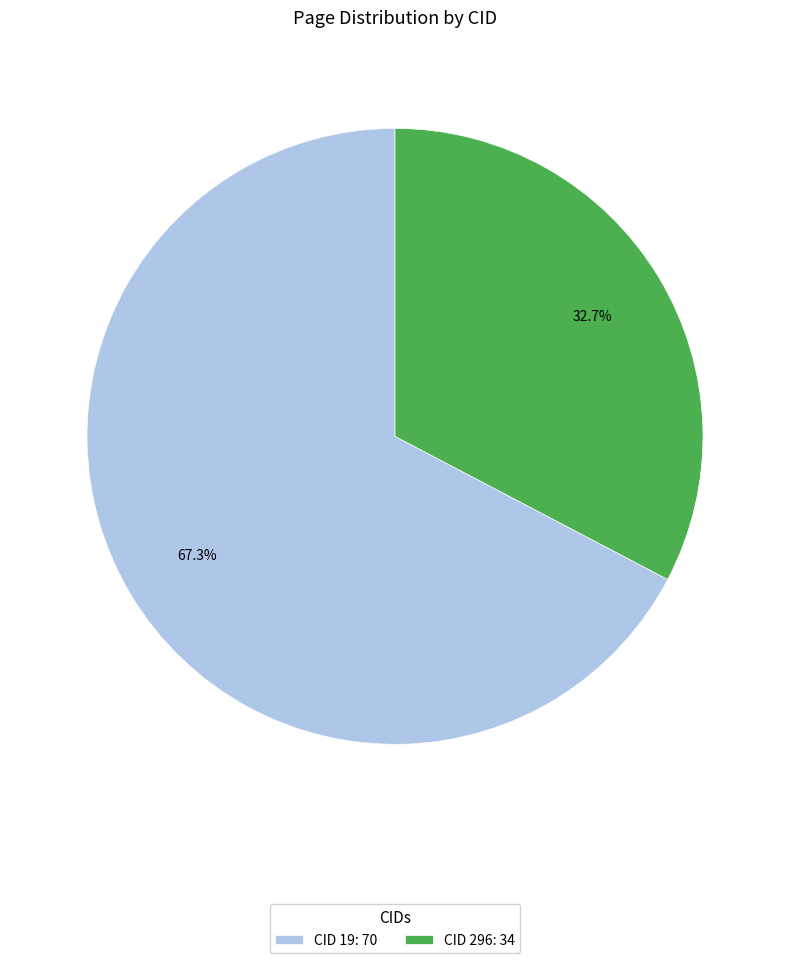

Which category has the smallest portion of the pie?

CID 296: 34